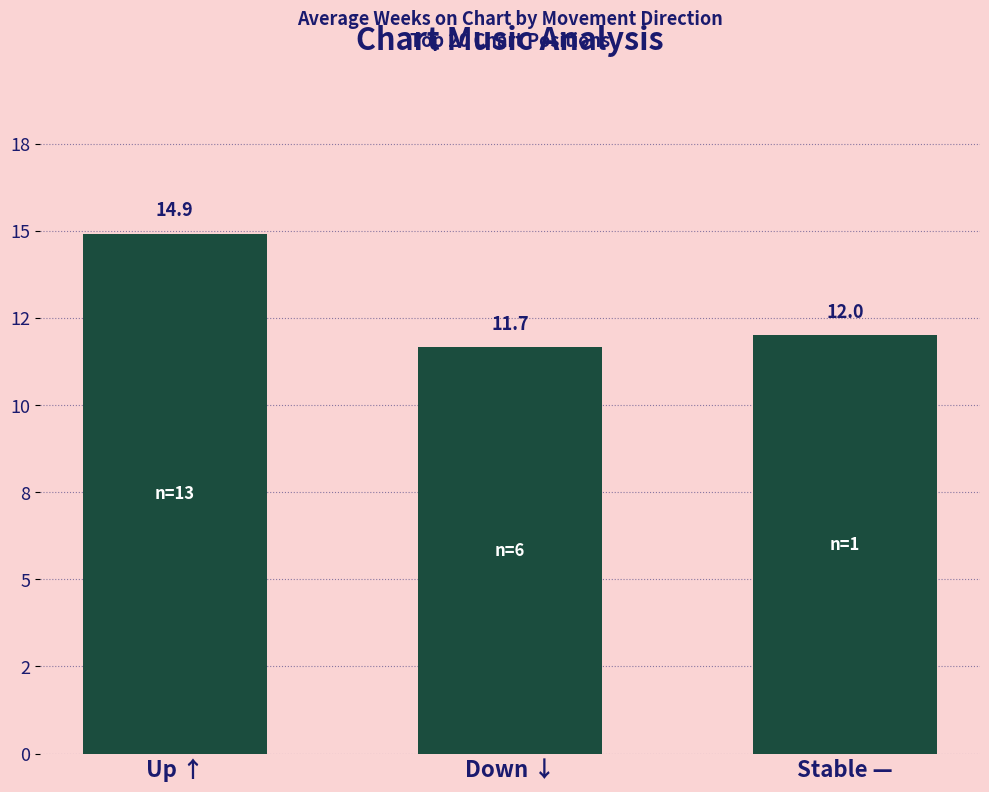

Rank the categories by value from lowest to highest.

Down ↓, Stable —, Up ↑